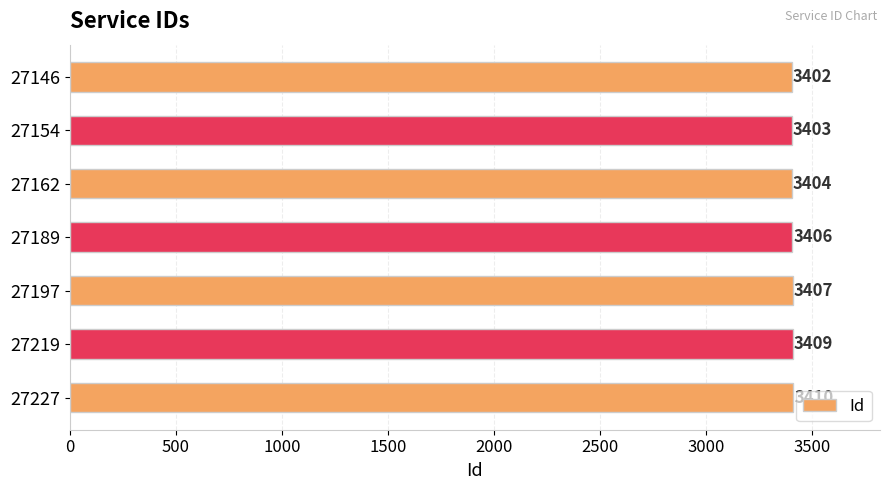

Rank the categories by value from lowest to highest.

27146, 27154, 27162, 27189, 27197, 27219, 27227